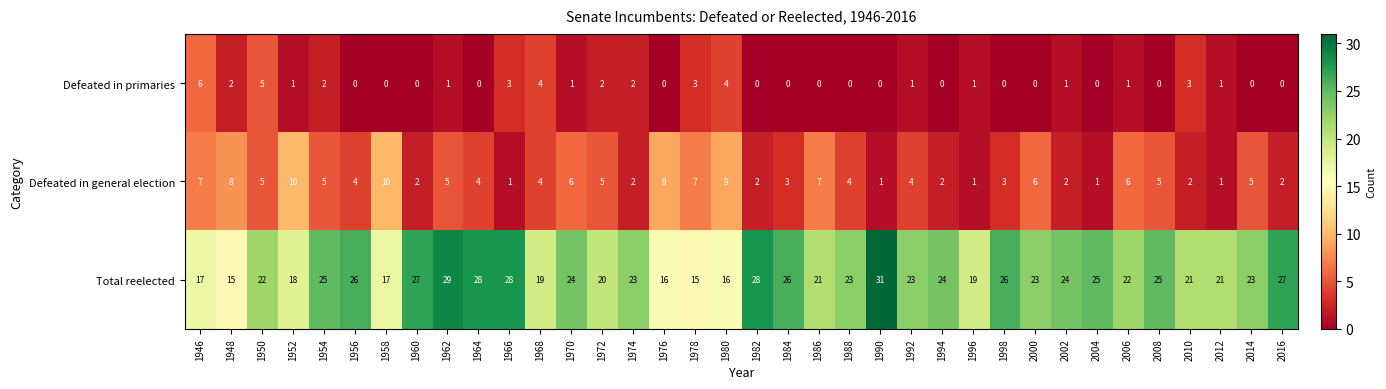

Which series has the widest spread of values?

Total reelected